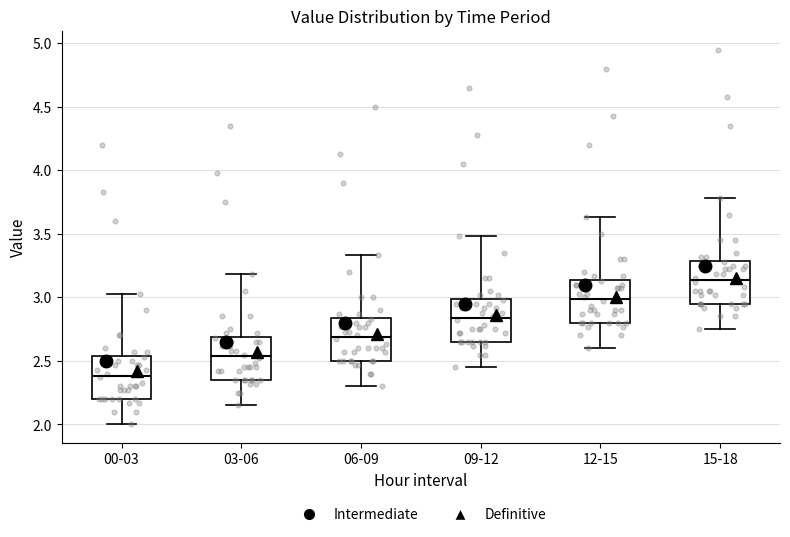

Where does the median line of the box for 00-03 sit on the y-axis? The values are not printed on the chart, so give them approximately, as read against the axis.

2.40